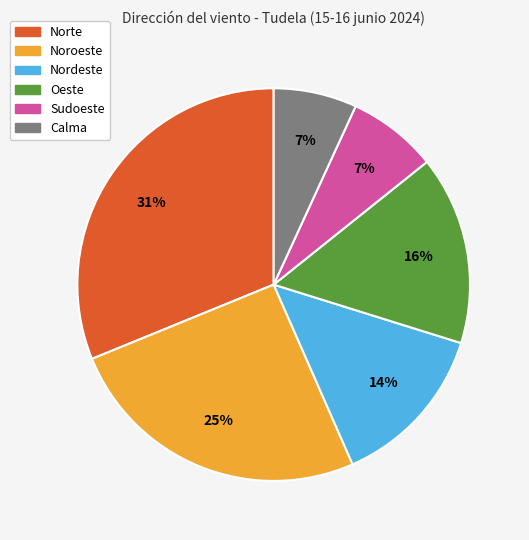

To the nearest percent, what is the average slice percentage?

17%